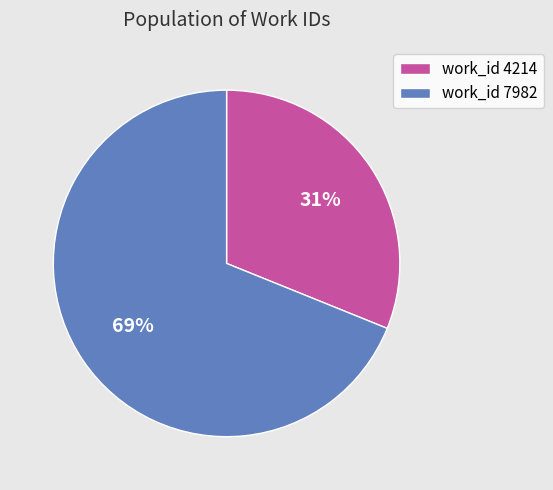

Is there a majority slice in this chart?

Yes